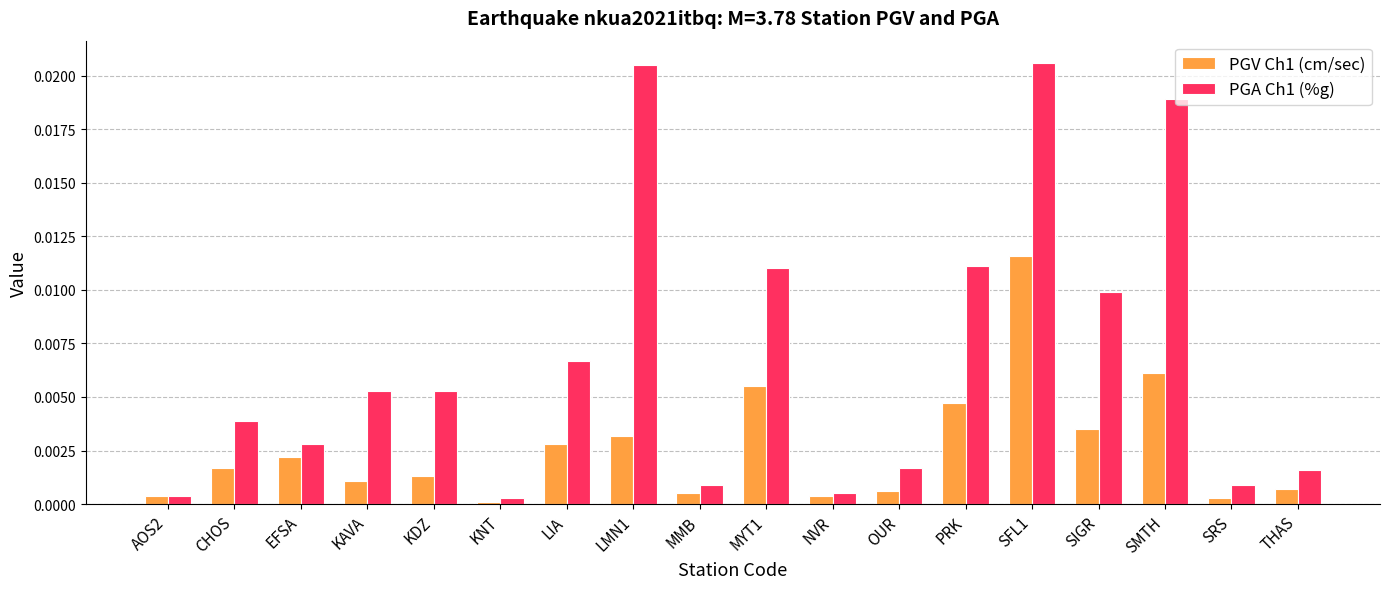

What is the label of the 18th bar from the left?

THAS